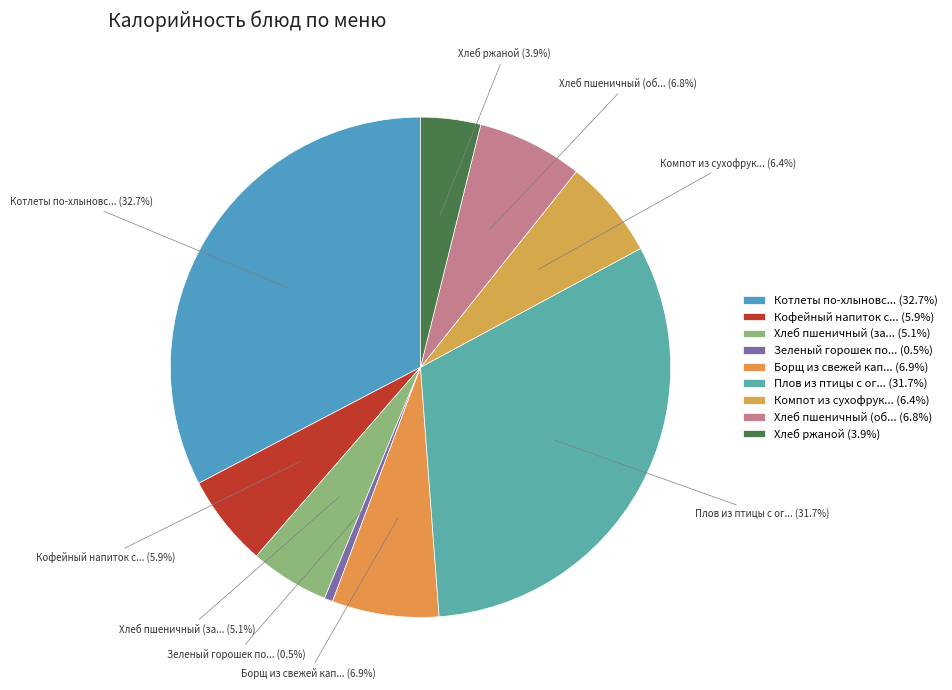

Approximately how many times larger is the value at Хлеб ржаной (3.9%) compared to Зеленый горошек по... (0.5%)?

7.1